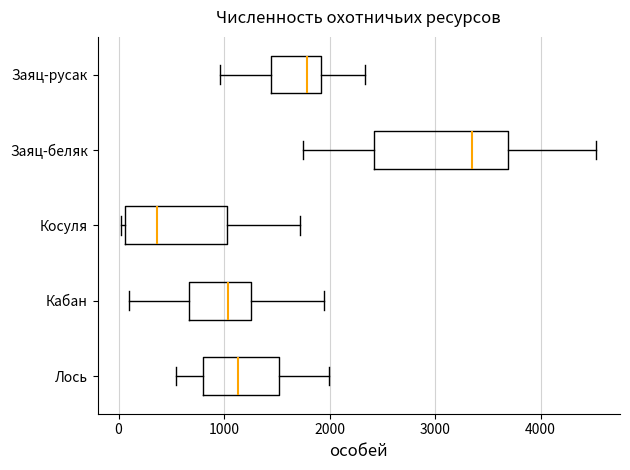

Reading bottom to top, read every box against the x-axis: the position of its median line, the range the box covers, and the ends of its whiskers. The values are not printed on the chart, so give them approximately, as read against the axis.

Лось: median 1100, box 800 to 1500, whiskers 500 to 2000
Кабан: median 1000, box 700 to 1300, whiskers 100 to 2000
Косуля: median 400, box 100 to 1000, whiskers 0 to 1700
Заяц-беляк: median 3400, box 2400 to 3700, whiskers 1700 to 4500
Заяц-русак: median 1800, box 1400 to 1900, whiskers 1000 to 2300